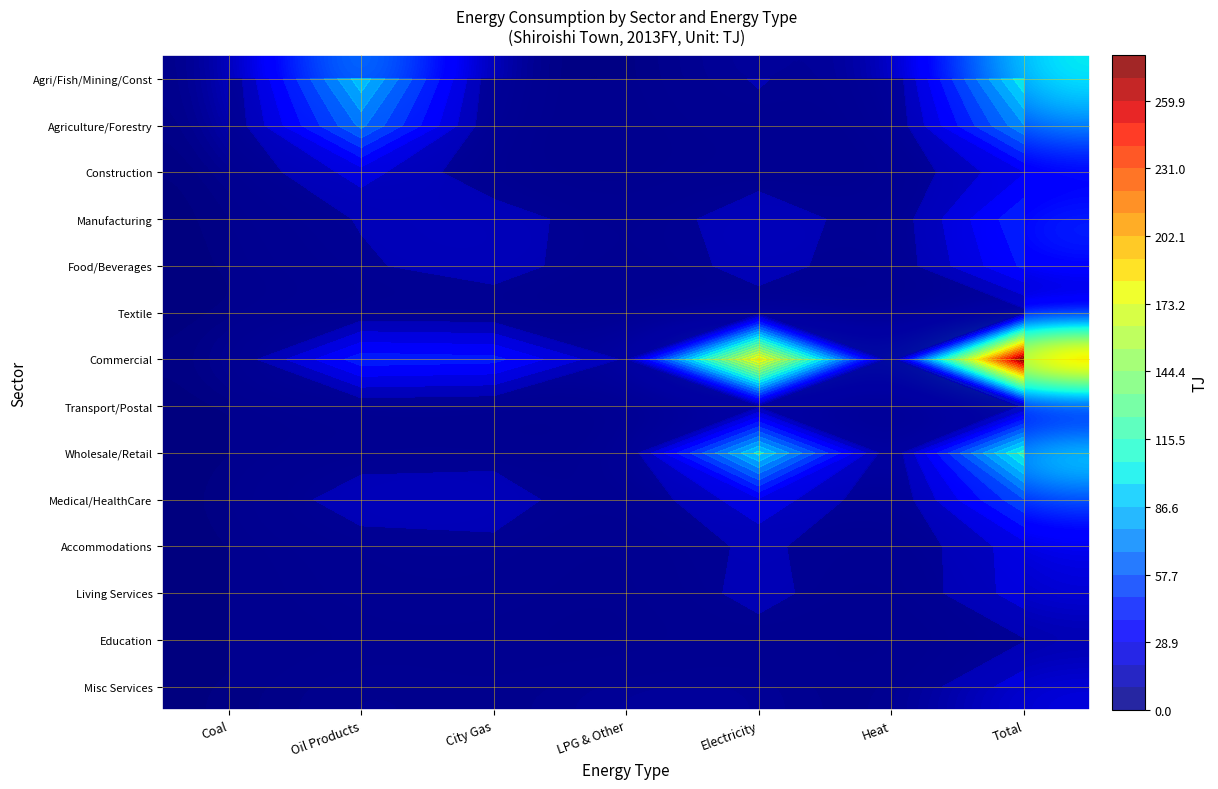

Rank the categories by Agriculture/Forestry value from lowest to highest.

Coal, City Gas, LPG & Other, Heat, Electricity, Oil Products, Total